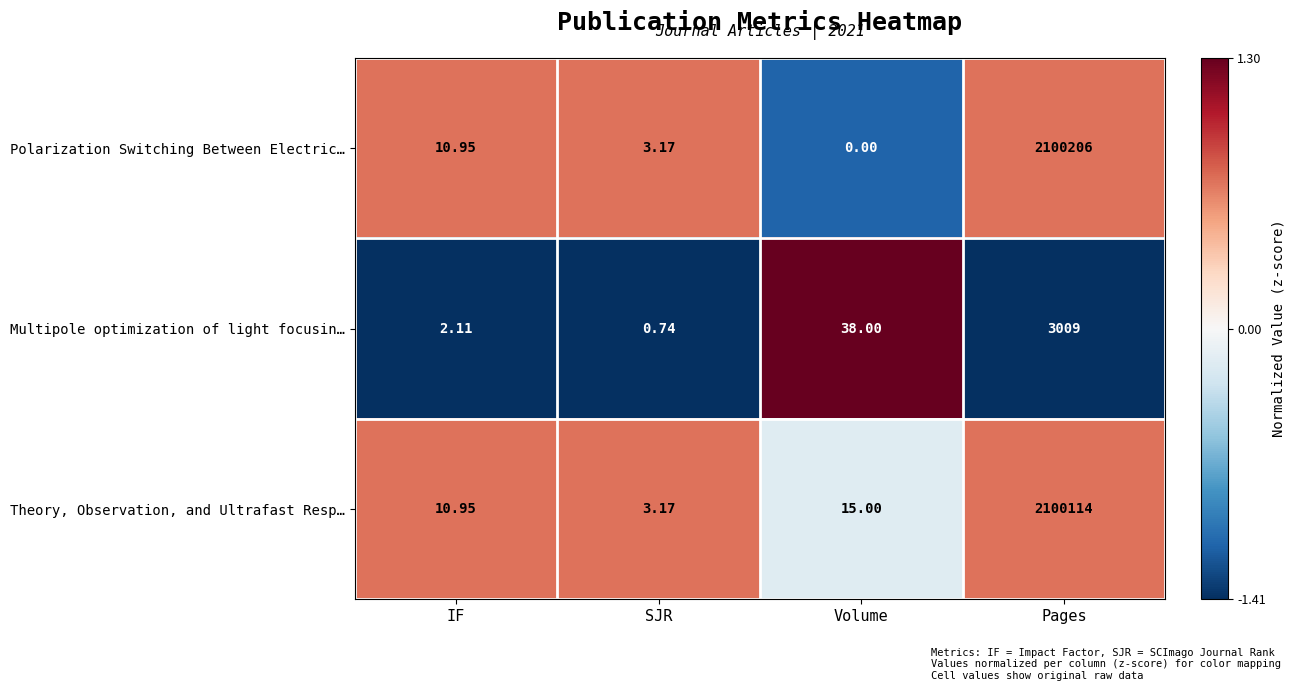

List the labels in order of Multipole optimization of light focusin… value, largest first.

Pages, Volume, IF, SJR